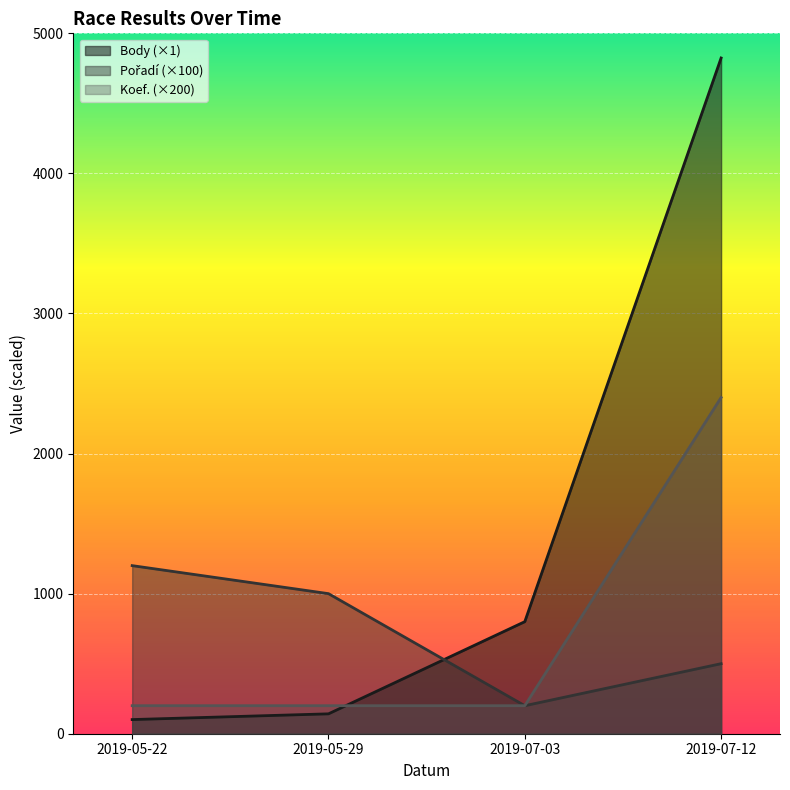

What is the value of the Koef. point at the 3rd from the left?

200